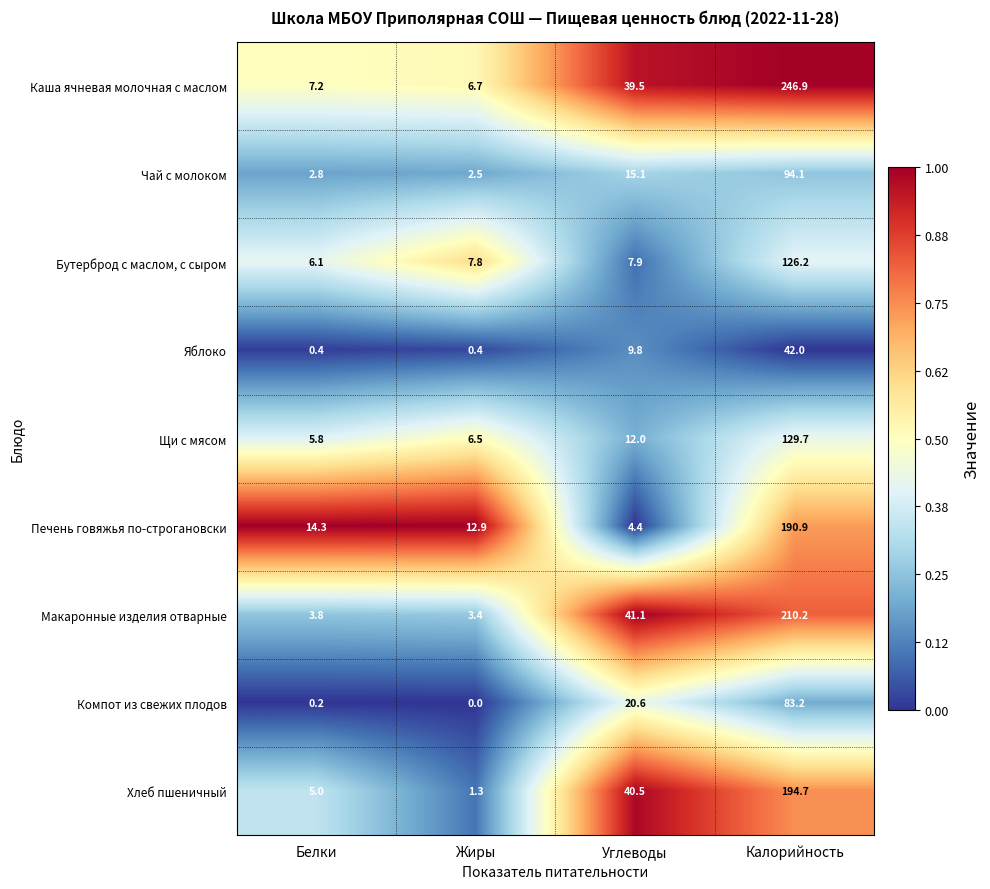

At how many categories does at least one series exceed 0?

4